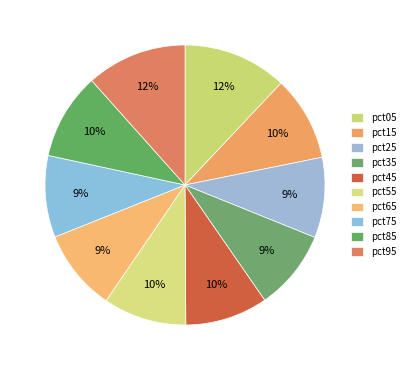

Does pct95 represent more than half of the total?

No